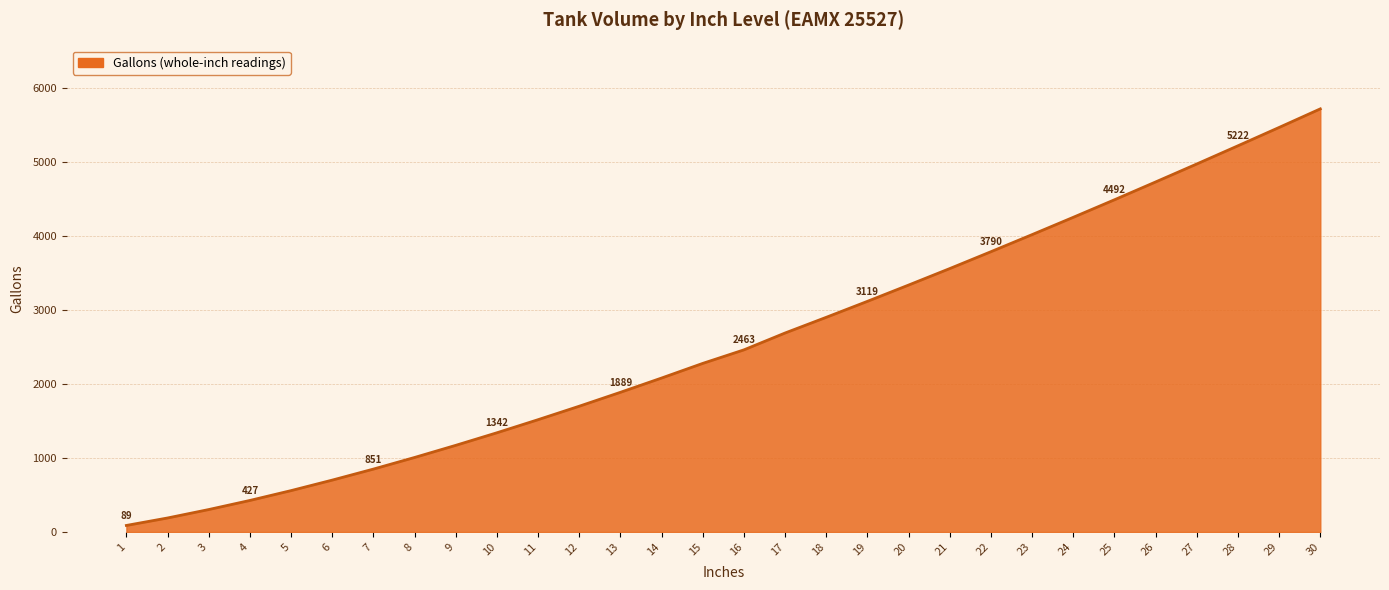

How many series are shown in this chart?

1